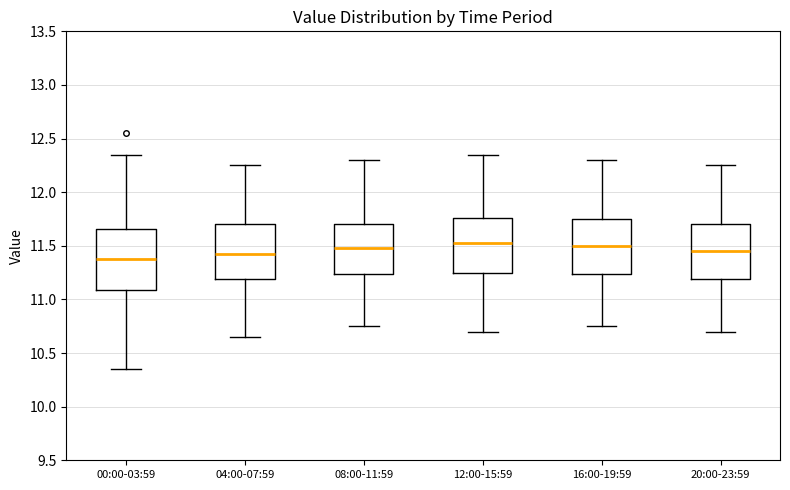

Comparing the boxes themselves (not the whiskers), which one is the tallest?

00:00-03:59